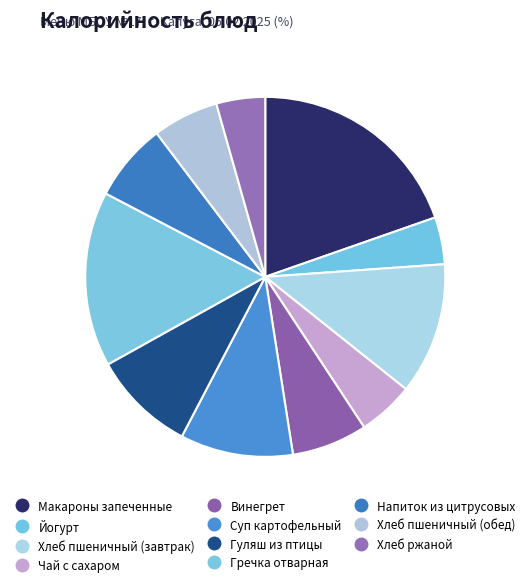

How many segments does this pie chart have?

11